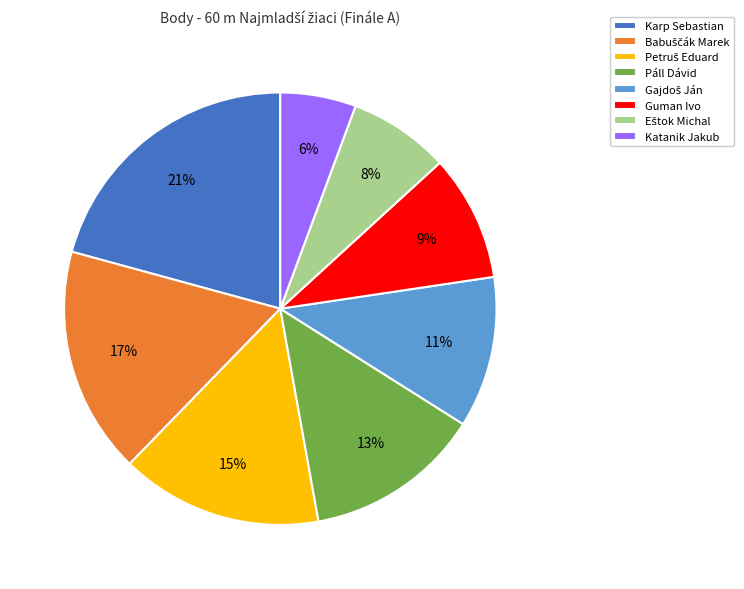

Which slice is the smallest?

Katanik Jakub